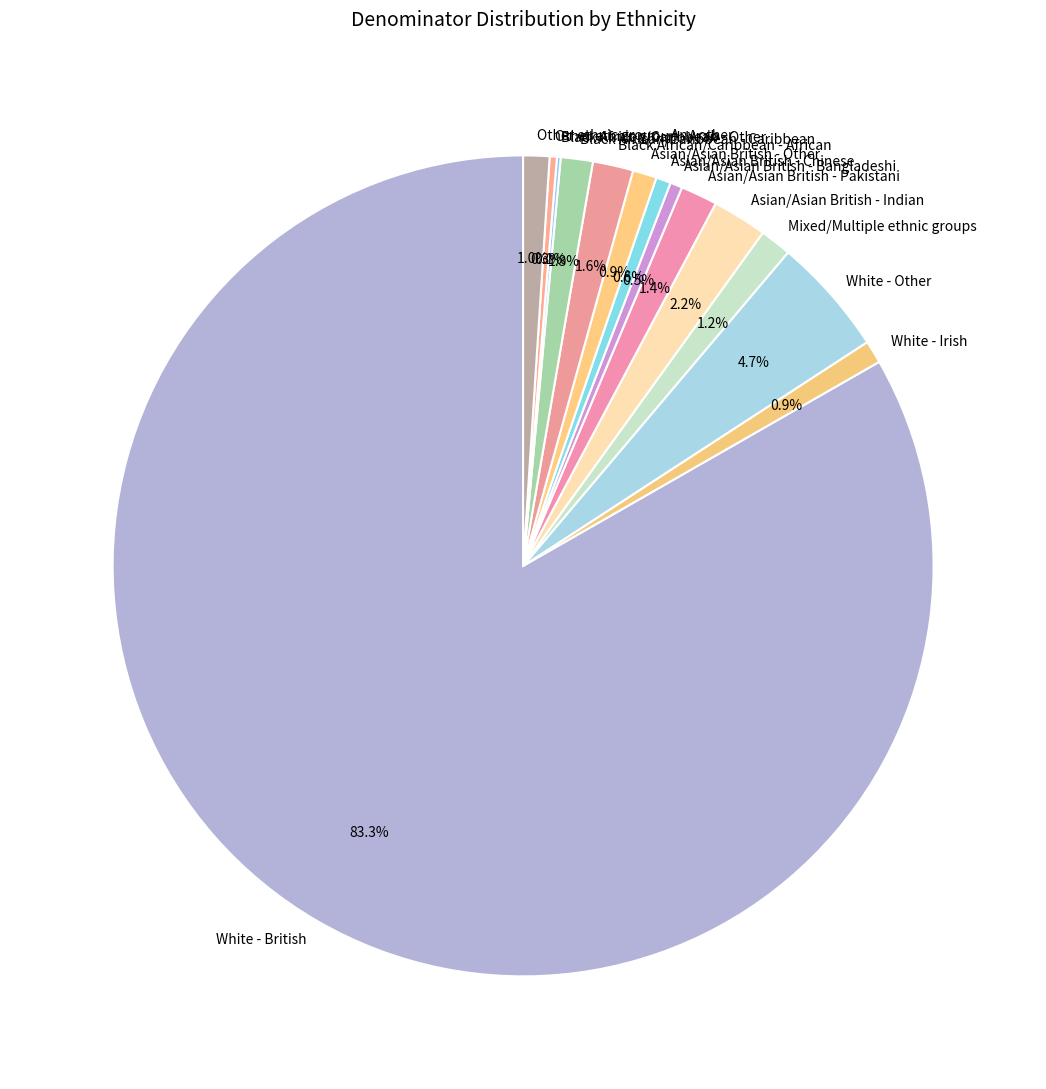

Does any single category account for the majority?

Yes